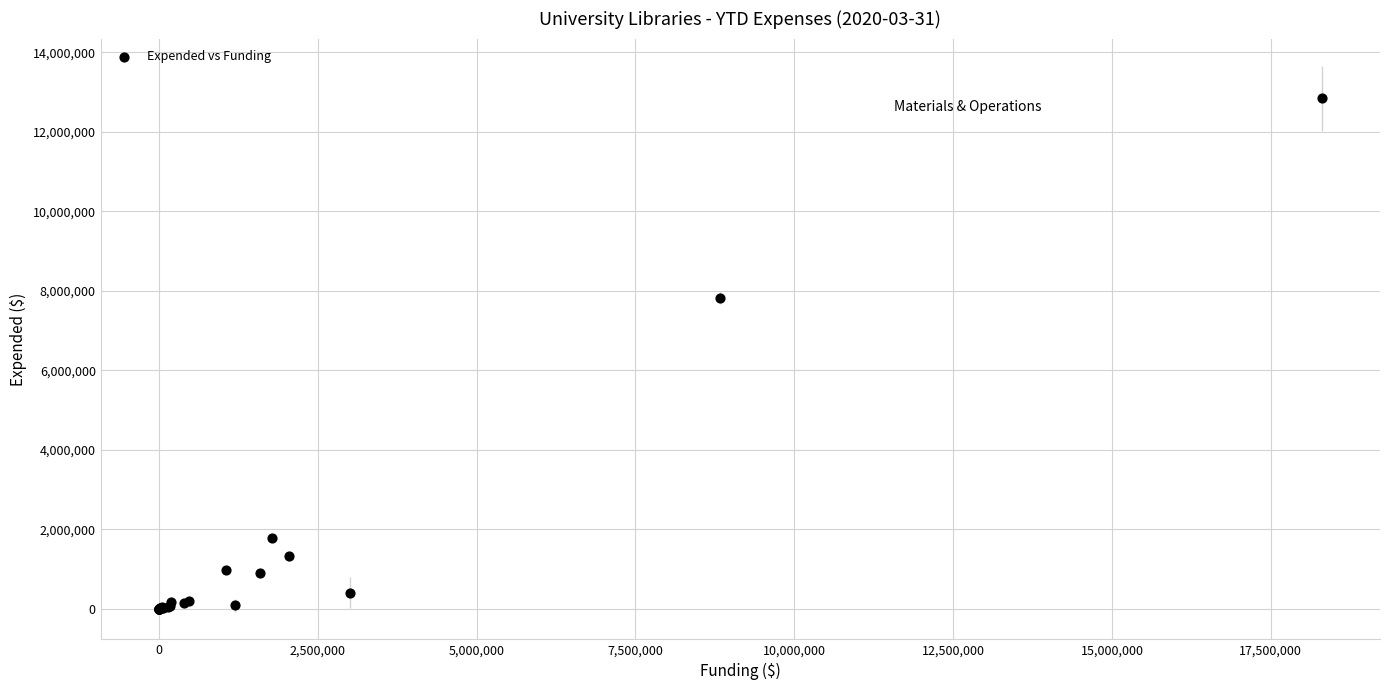

What Y value in the scatter plot is closest to 6418967?

7813134